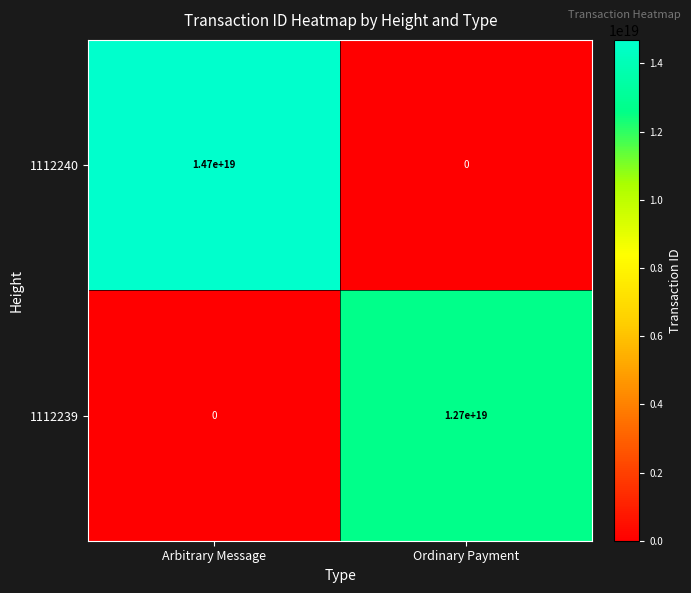

At which category does the chart reach its peak across all series?

Arbitrary Message